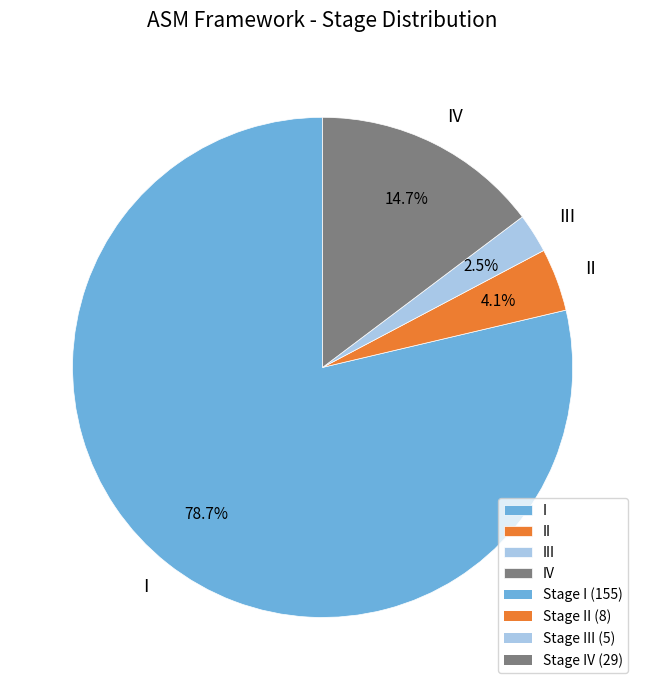

Which category accounts for the majority?

I